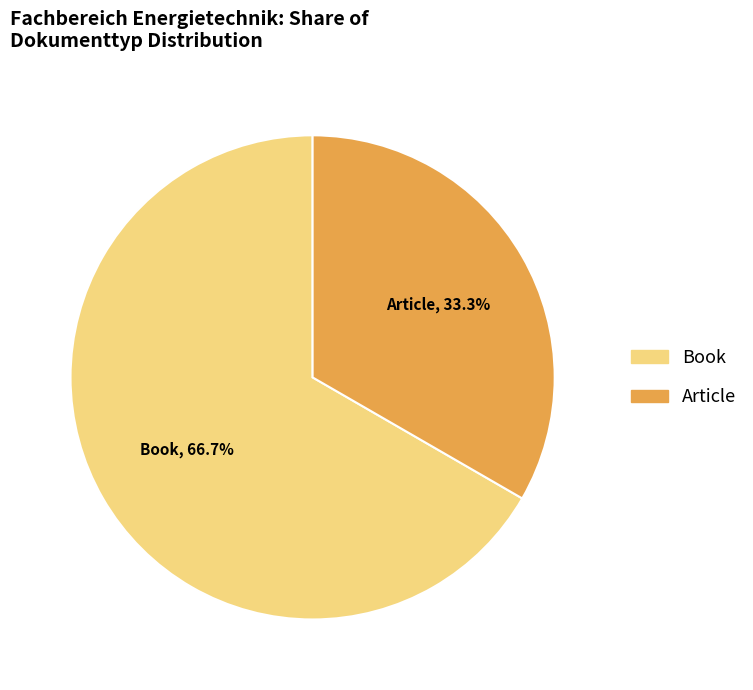

True or false: Article accounts for 33% of the total.

True